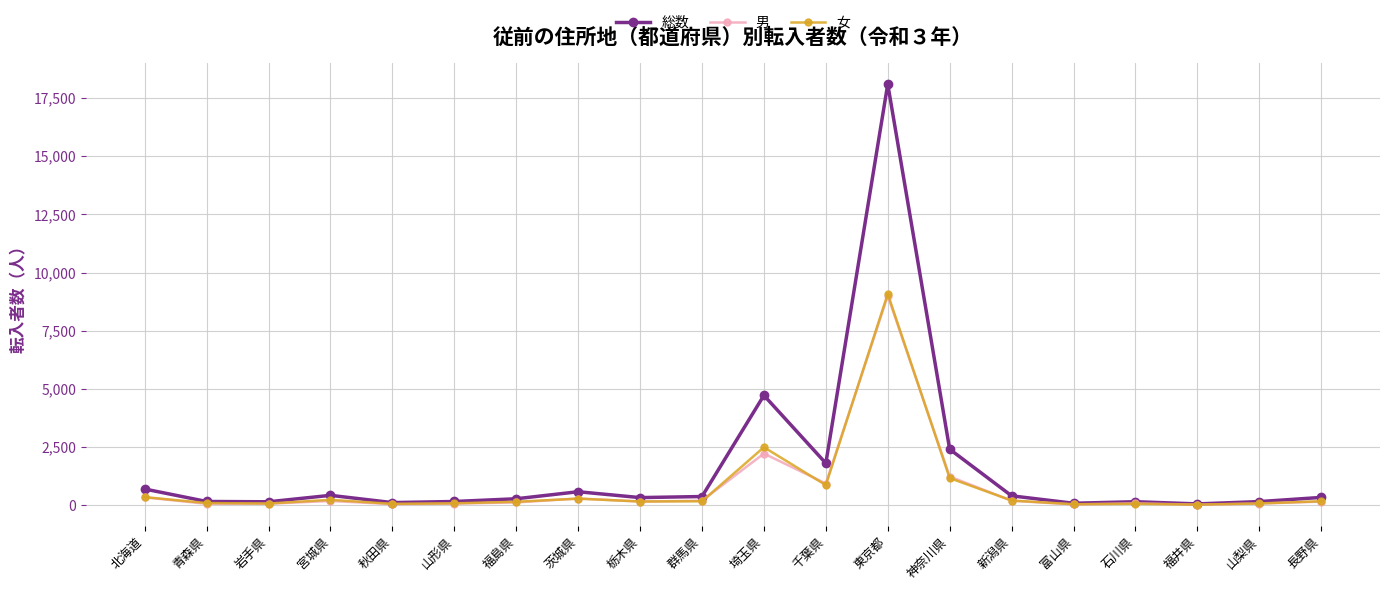

What is the total value across all series at 神奈川県?

4828